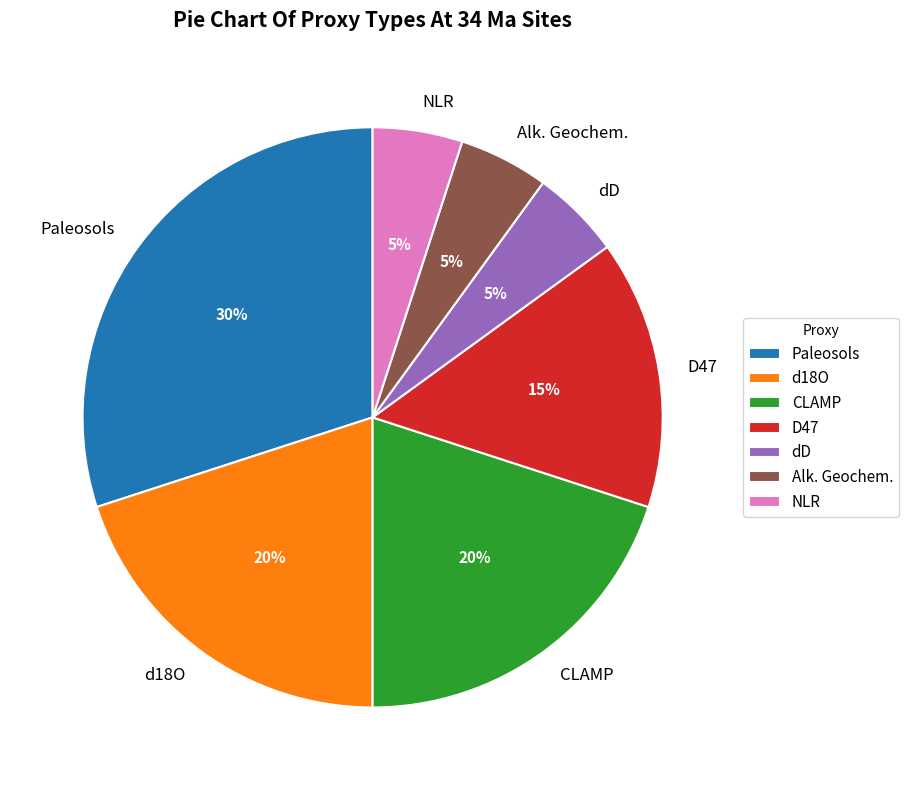

Between dD and CLAMP, which is larger?

CLAMP